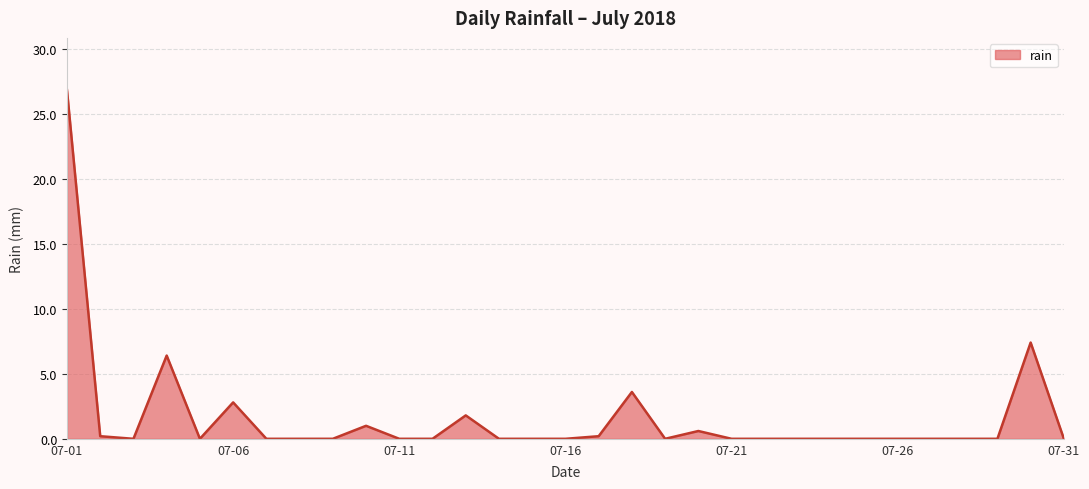

What is the difference between the maximum and minimum values?

26.8